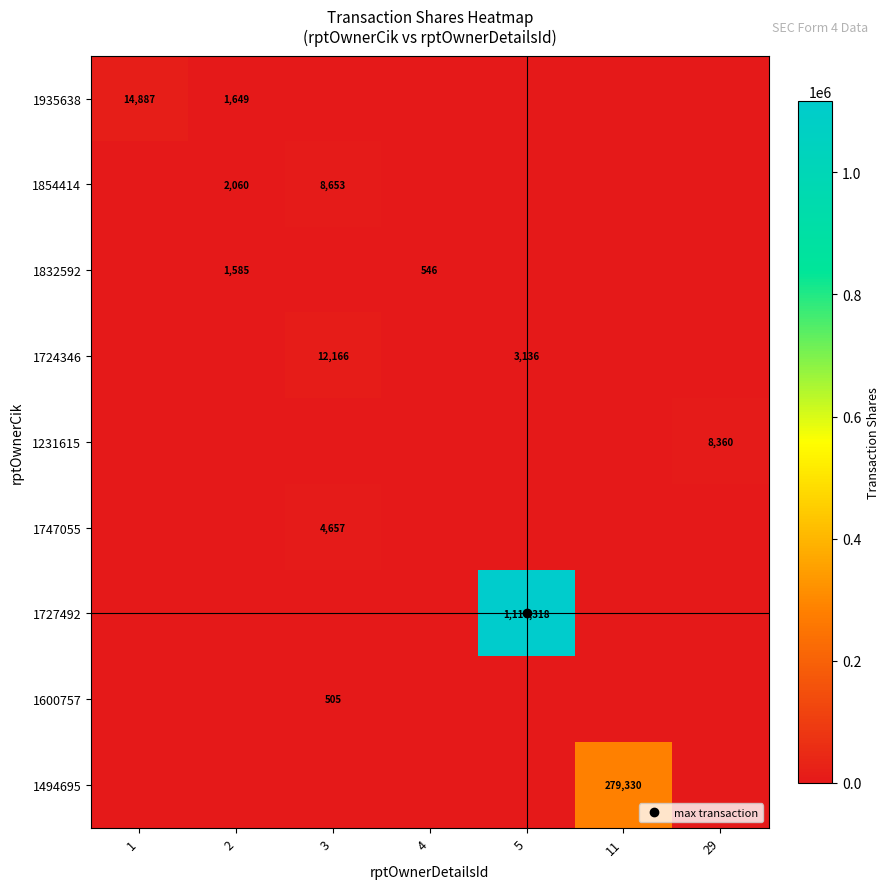

At how many categories does at least one series exceed 482162?

1